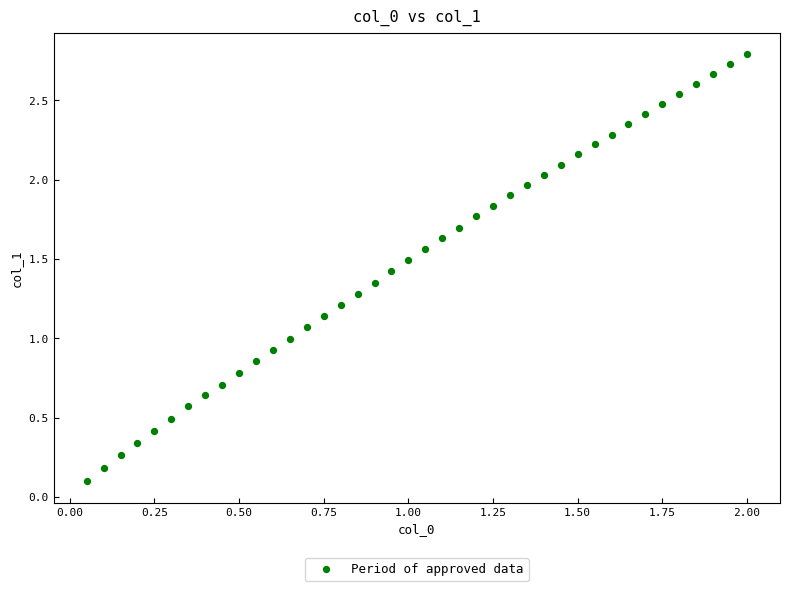

Count the number of points in this scatter plot.

40